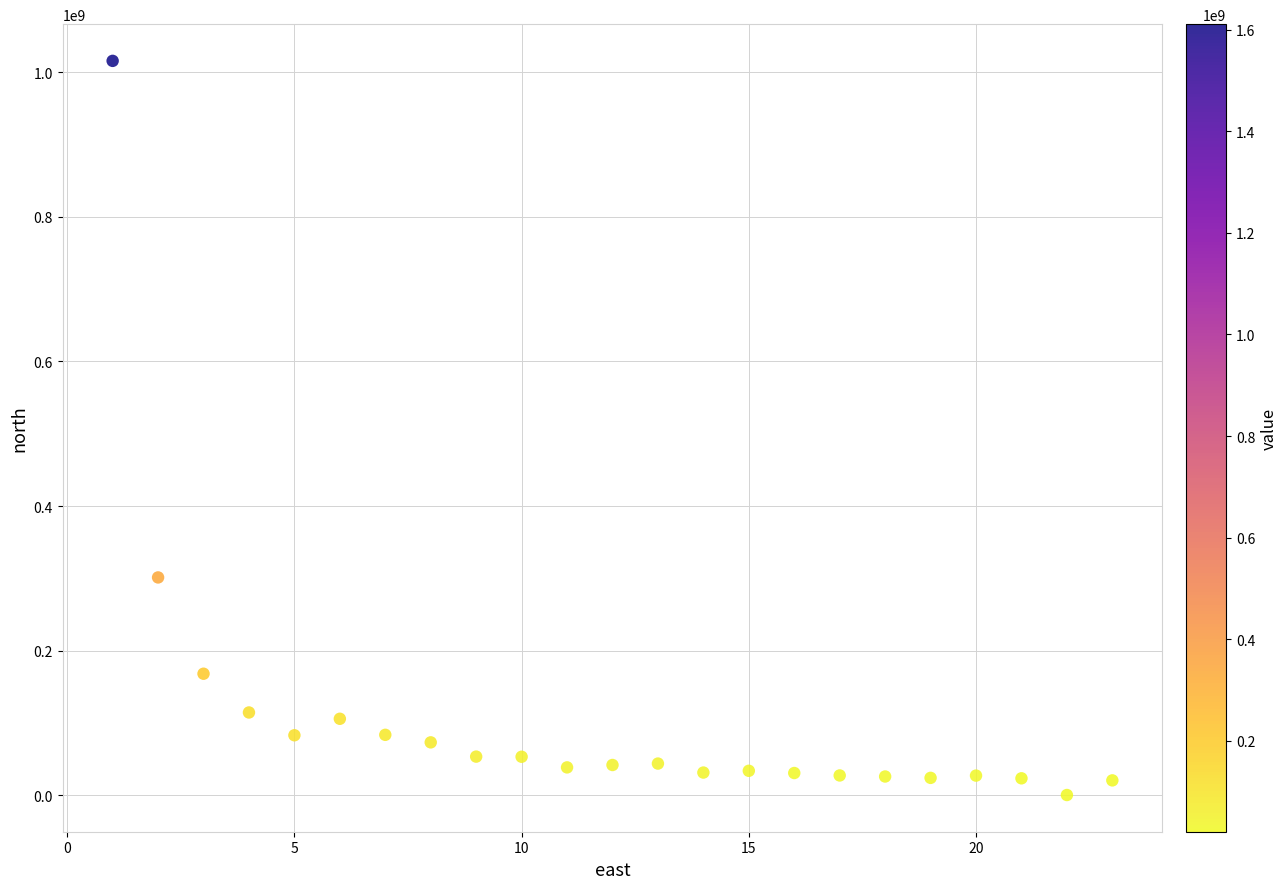

What is the range of Y values (max minus min)?

1015478400